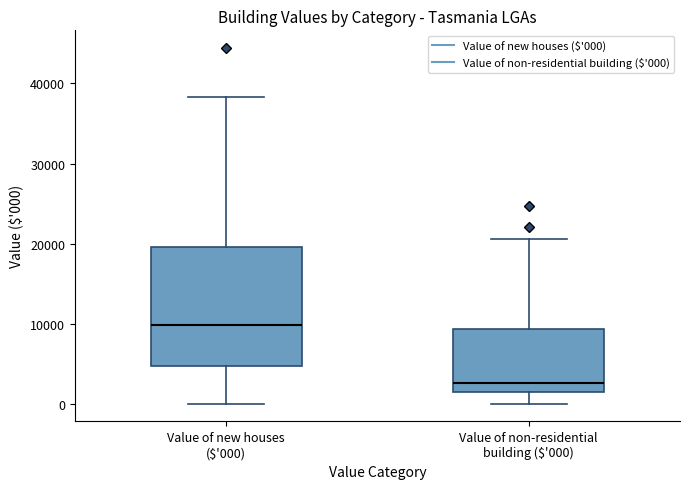

Which box is the tallest, from its lower edge to its upper edge?

Value of new houses ($'000)